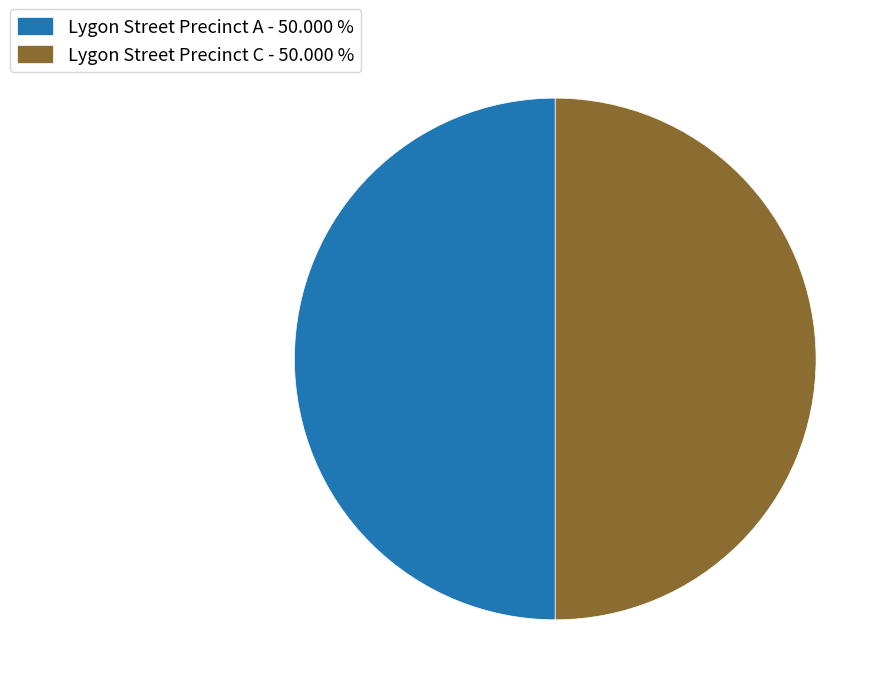

Approximately how many times larger is the value at Lygon Street Precinct C - 50.000 % compared to Lygon Street Precinct A - 50.000 %?

1.0